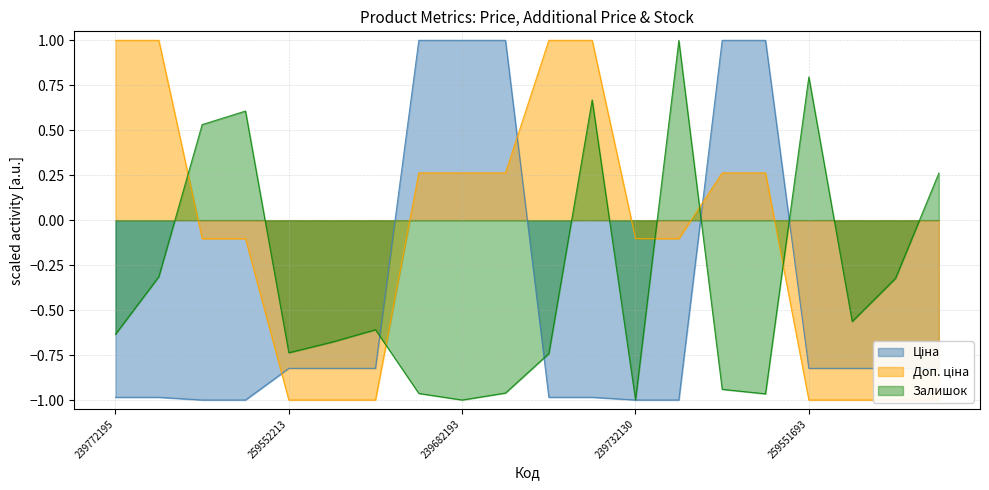

After their last crossing, which series has the higher values: Залишок or Ціна?

Залишок